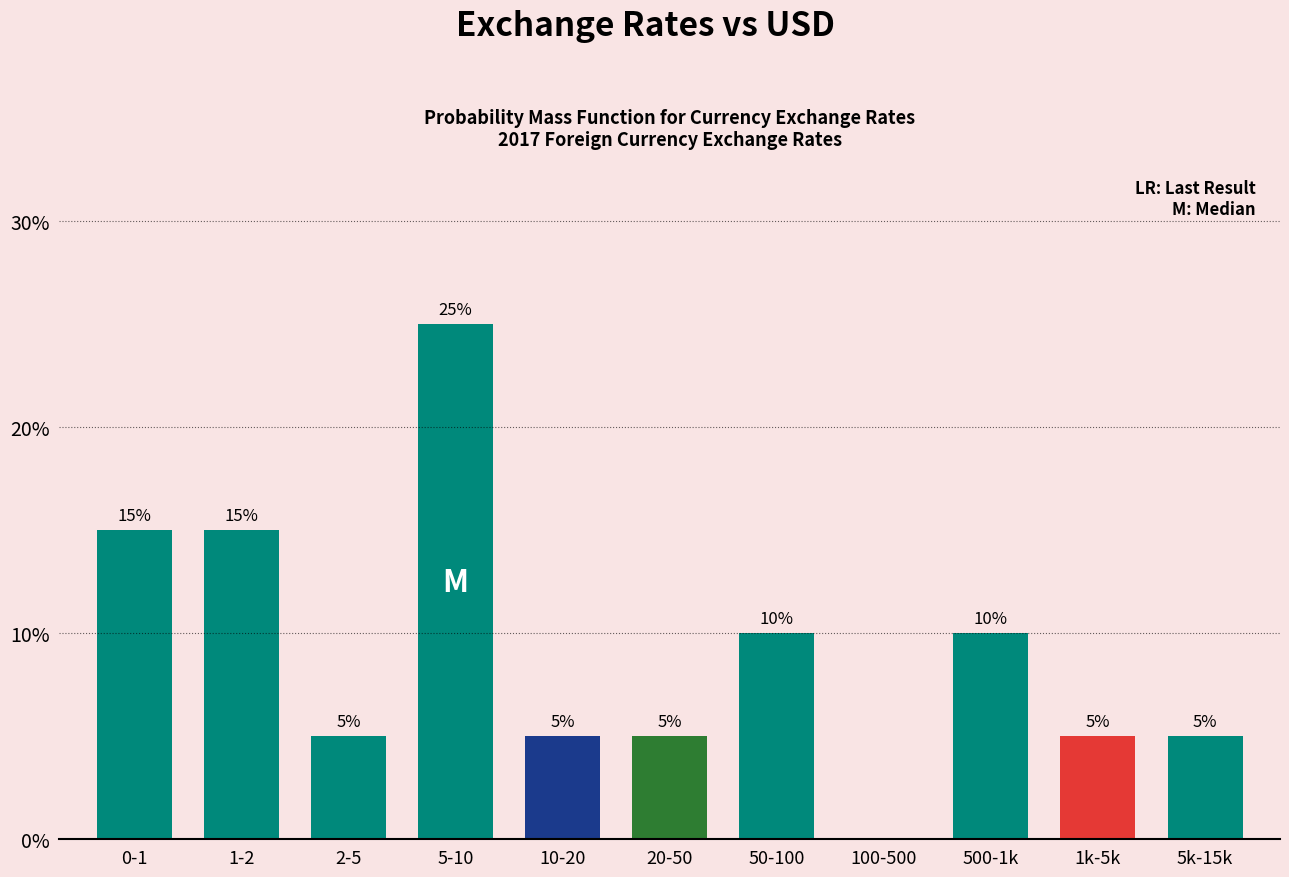

Reading left to right, transcribe all the data shown in this chart.

0-1=15	1-2=15	2-5=5	5-10=25	10-20=5	20-50=5	50-100=10	100-500=0	500-1k=10	1k-5k=5	5k-15k=5